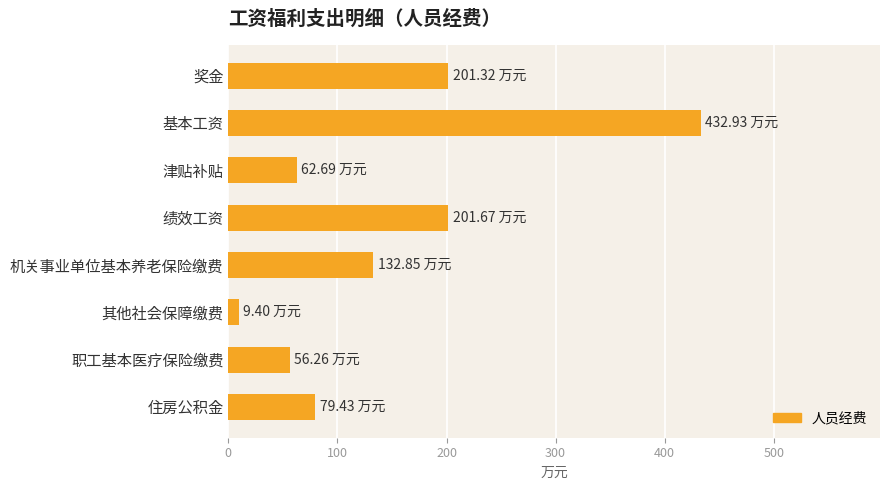

Which has a higher value, 绩效工资 or 津贴补贴?

绩效工资